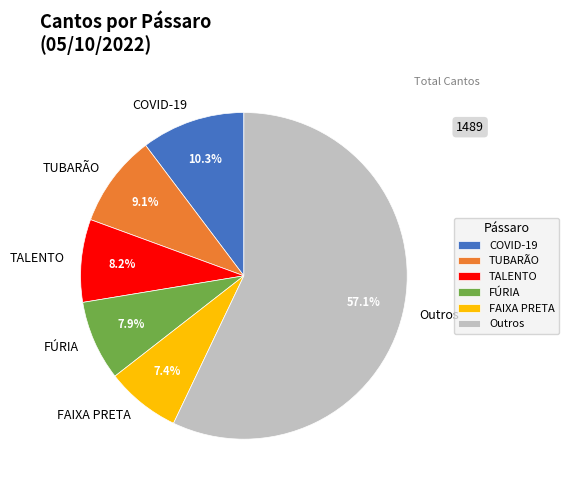

To the nearest percent, what is the difference between the largest and smallest slice percentages?

50%